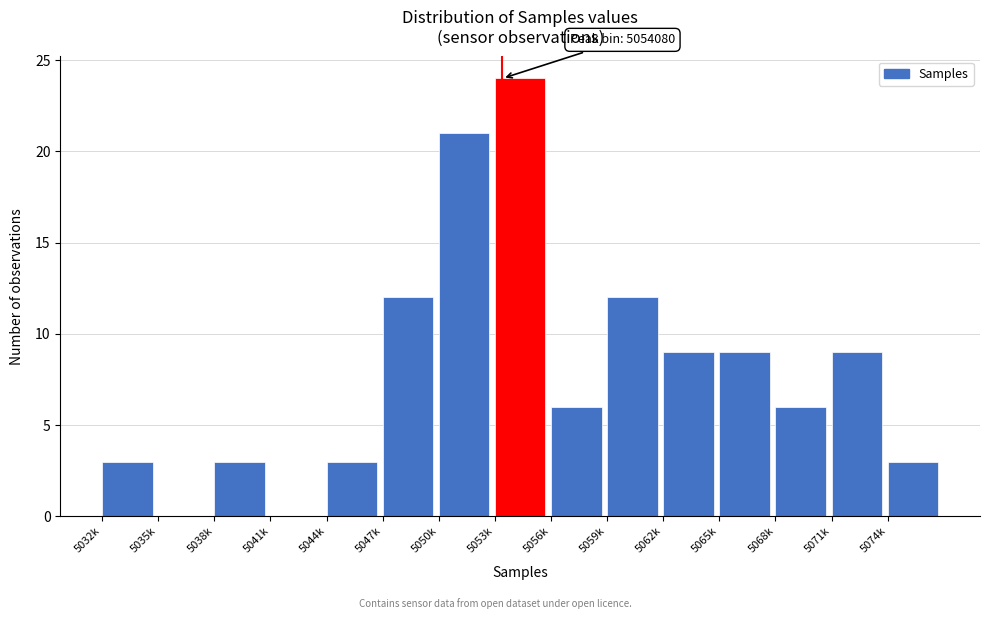

Reading left to right, what are all the values shown in this chart?

5032k=3	5035k=0	5038k=3	5041k=0	5044k=3	5047k=12	5050k=21	5053k=24	5056k=6	5059k=12	5062k=9	5065k=9	5068k=6	5071k=9	5074k=3